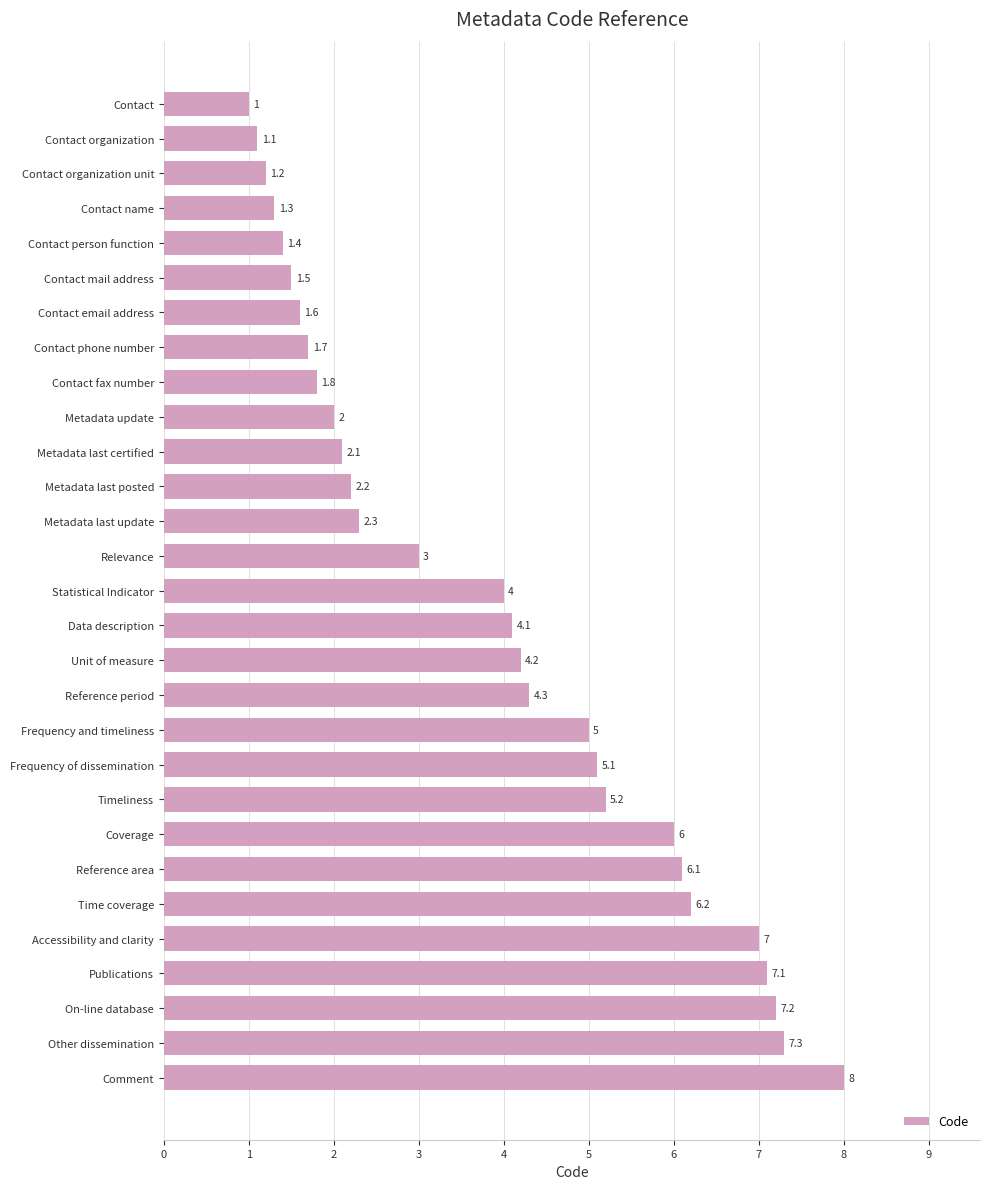

What is the change in value from Comment to Contact person function?

-6.6